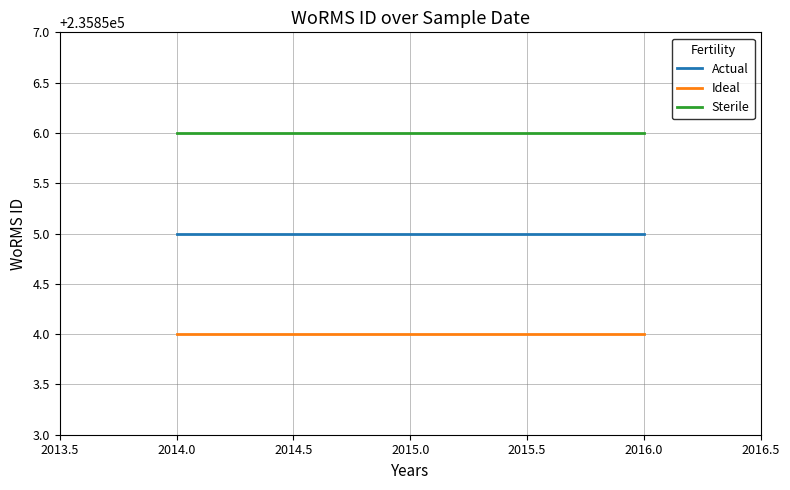

How many lines are shown in the chart?

3